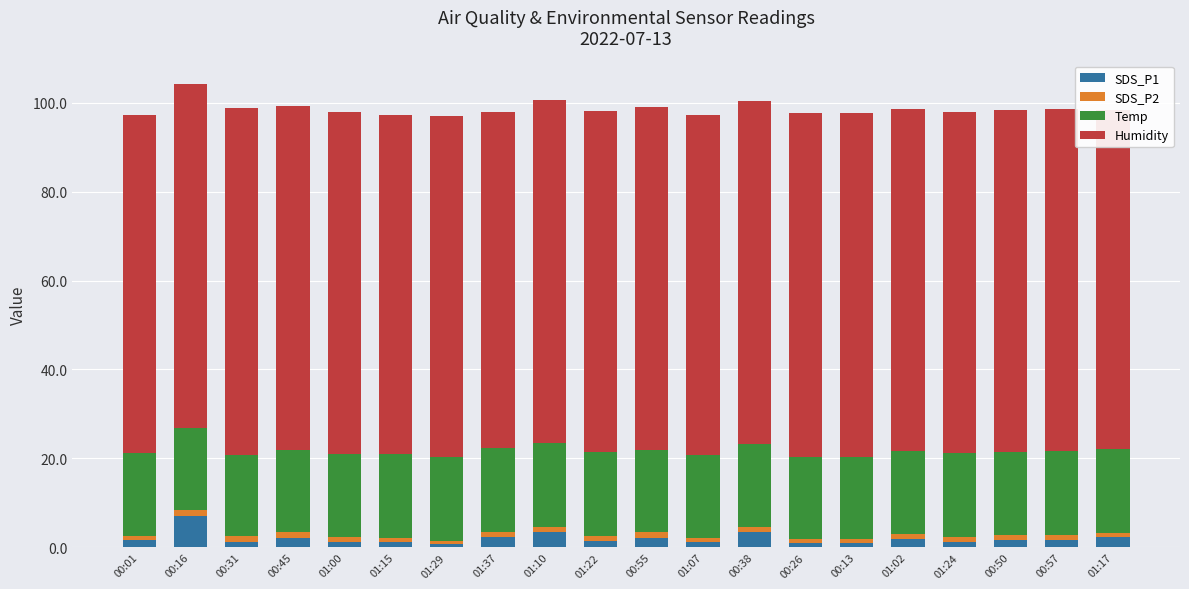

Does the chart contain stacked bars?

Yes